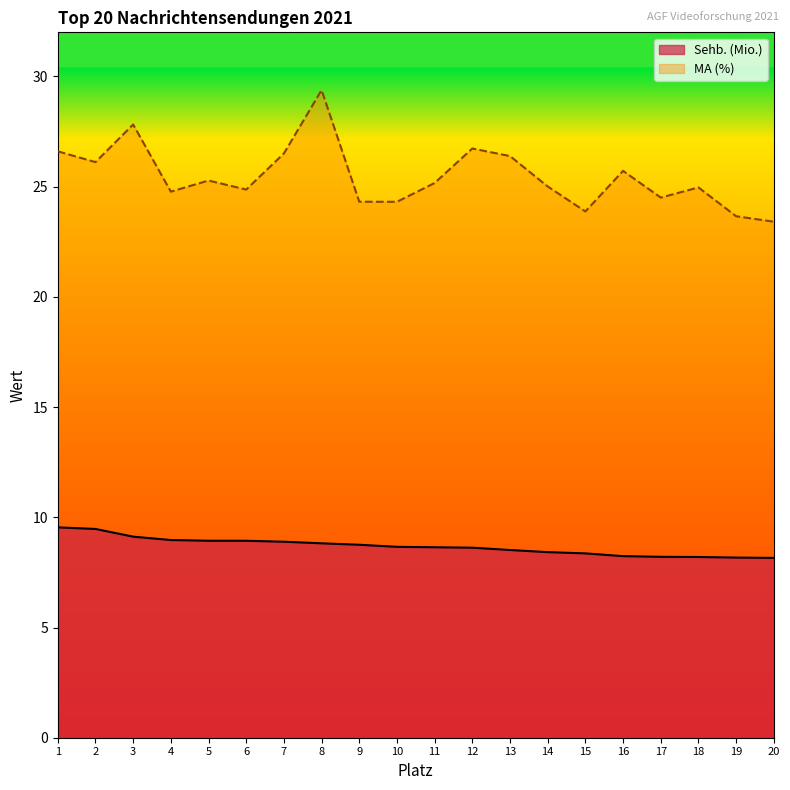

Which series has the largest range (max minus min)?

MA (%)